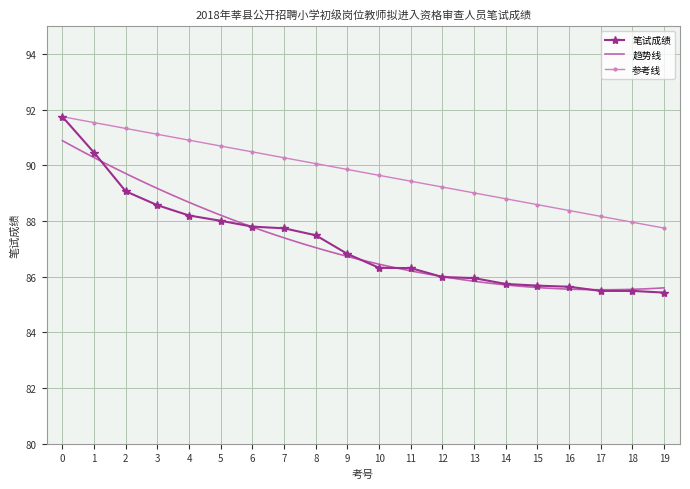

Is it true that 笔试成绩 equals 123.7 at 17?

False